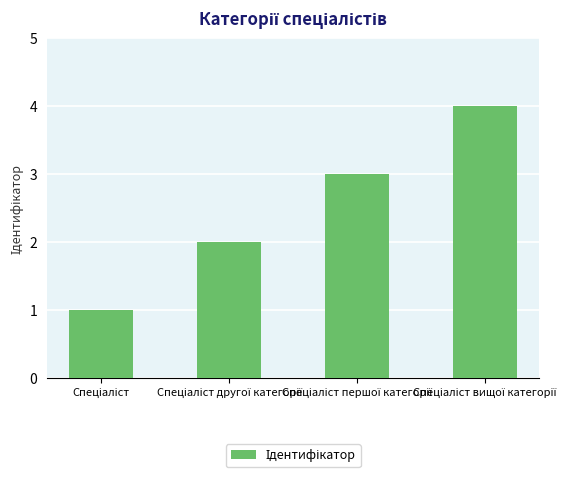

What is the difference between the maximum and minimum values?

3